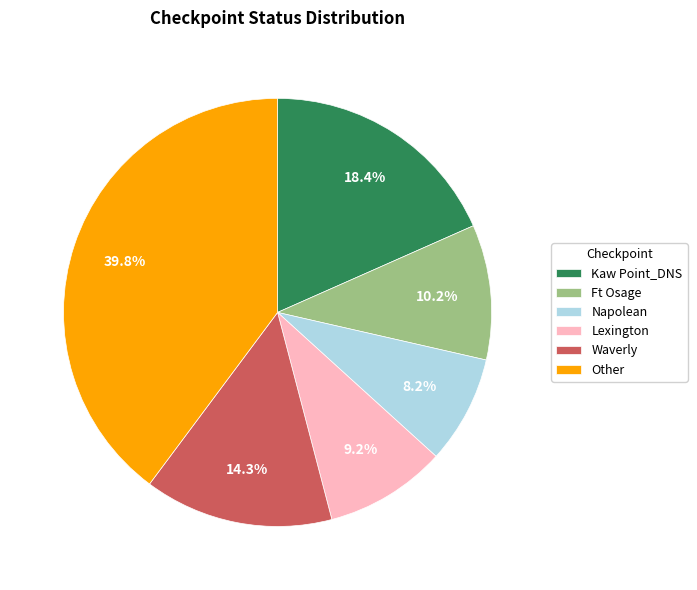

What percentage is NOT represented by Ft Osage?

89.8%